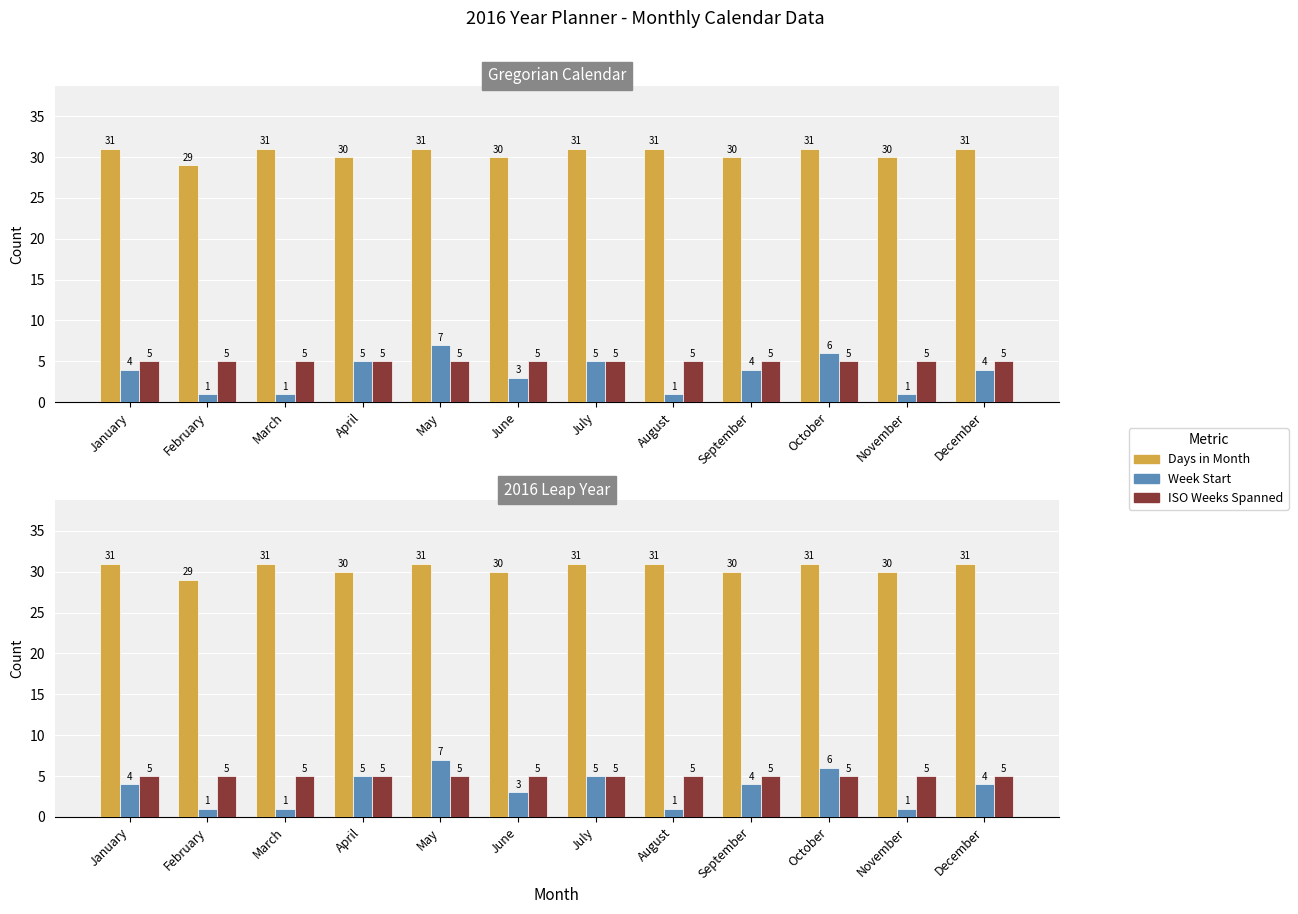

How many groups of bars are there?

12